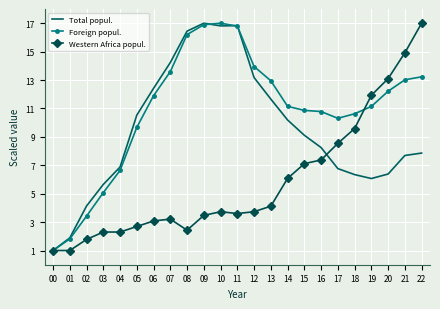

What is the difference between the Total popul. values at 09 and 17?

10.2